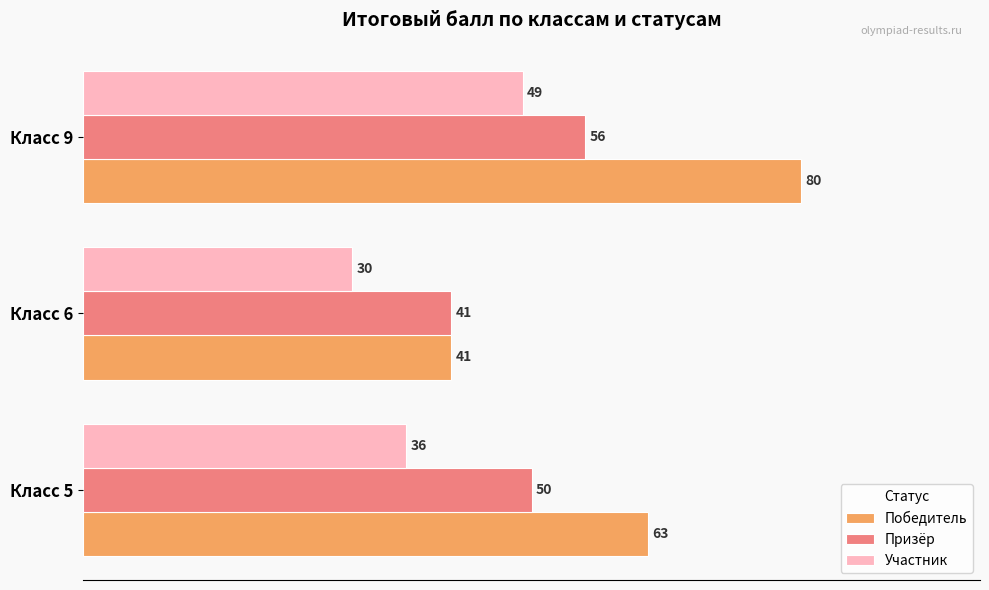

What are all the series names shown in the legend?

Победитель, Призёр, Участник